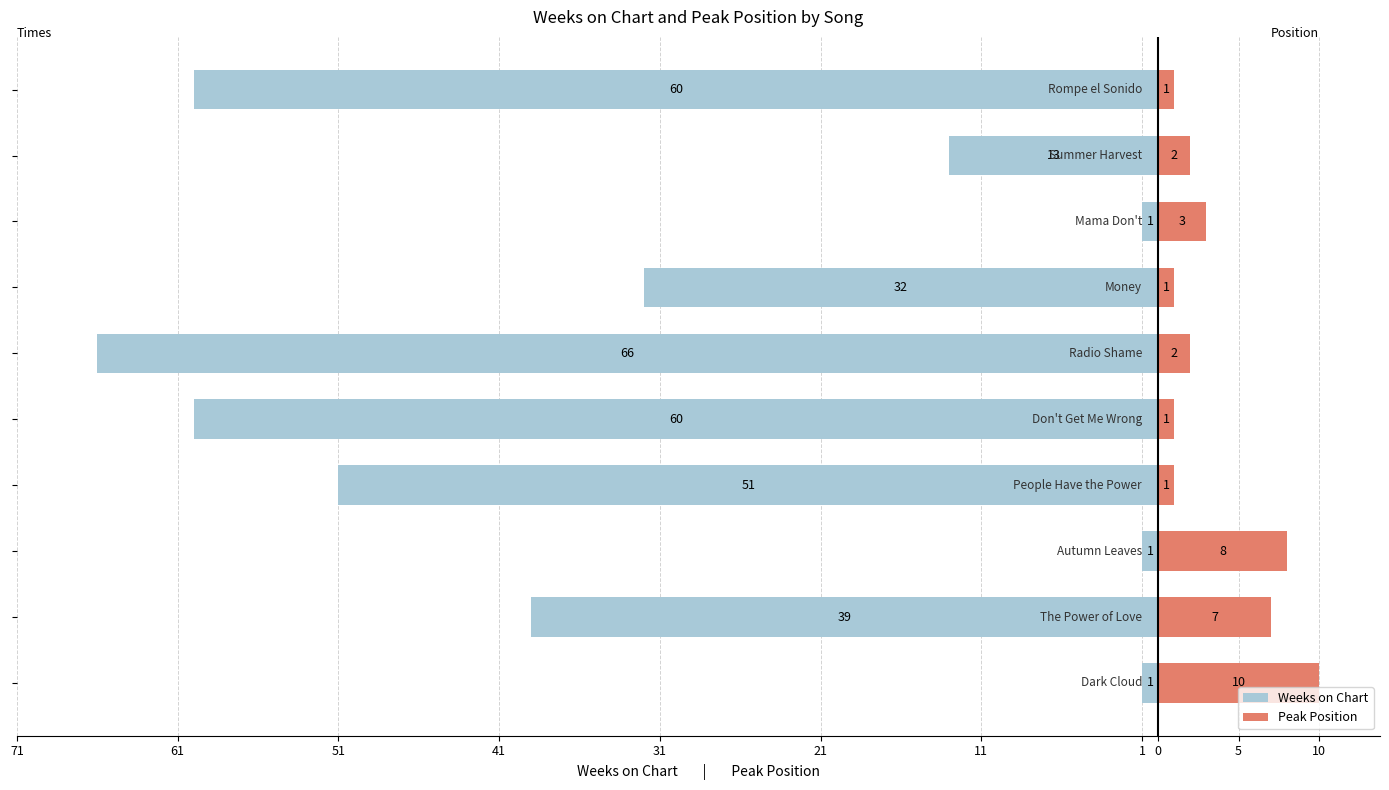

What is the maximum value for Peak Position?

10